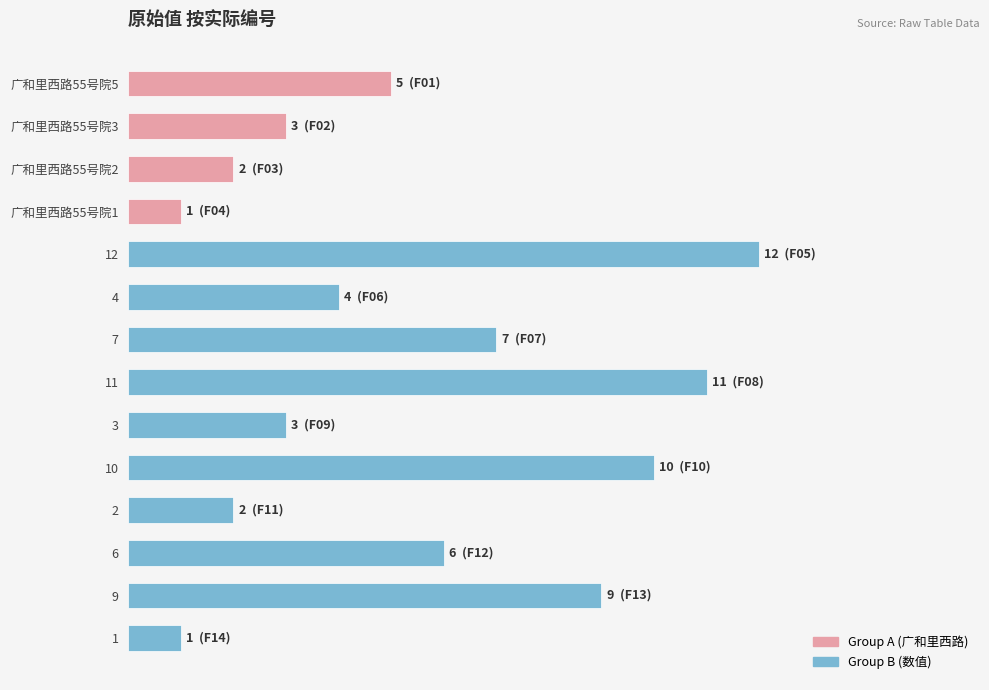

Are the bars horizontal?

Yes